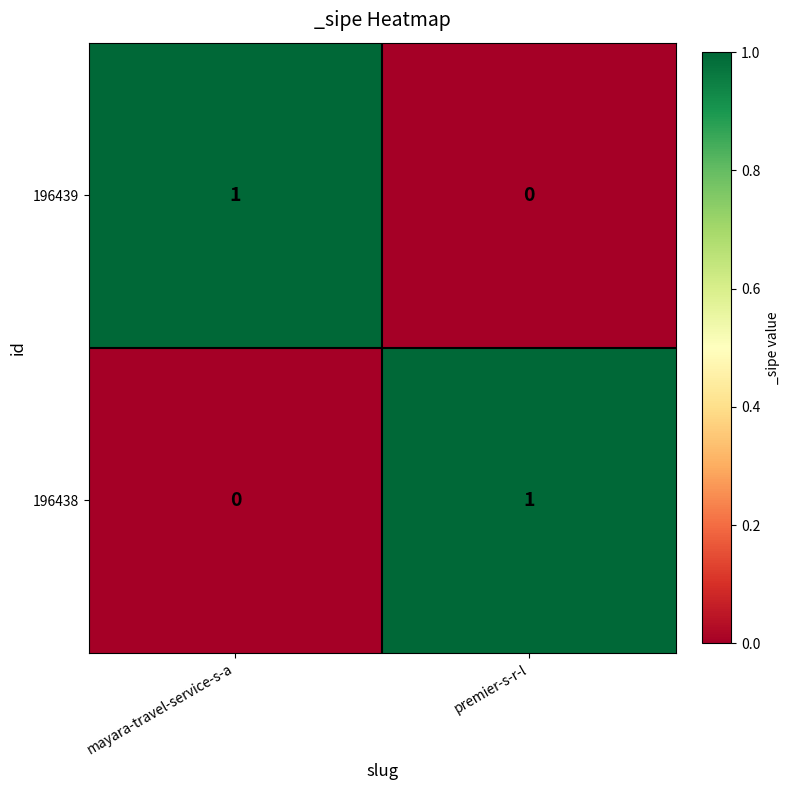

At premier-s-r-l, list the series in order from largest to smallest.

196438, 196439